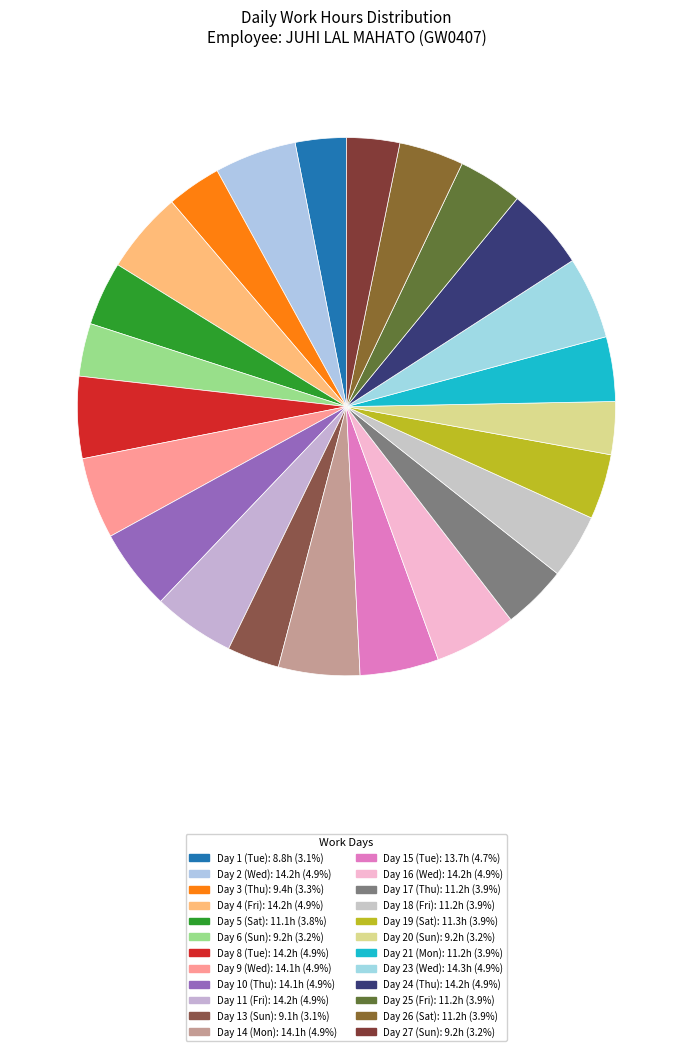

How many segments does this pie chart have?

24